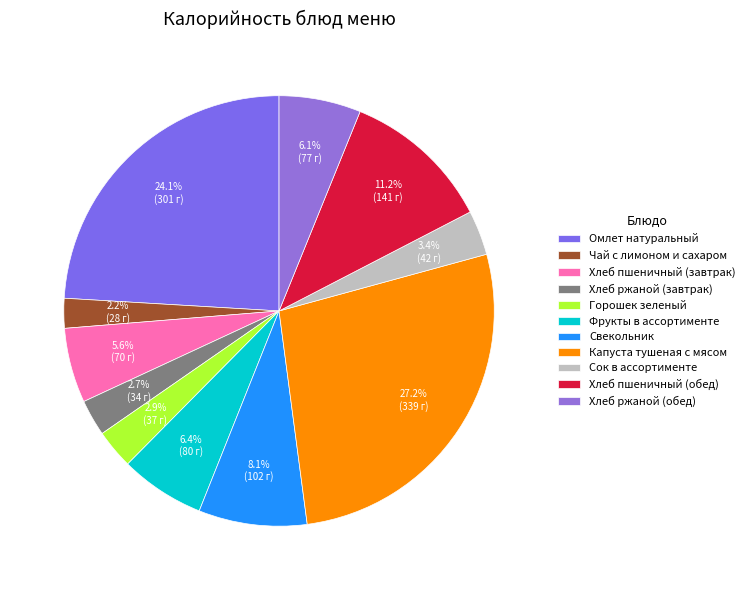

What is the change in value from Хлеб ржаной (завтрак) to Капуста тушеная с мясом?

+305.3